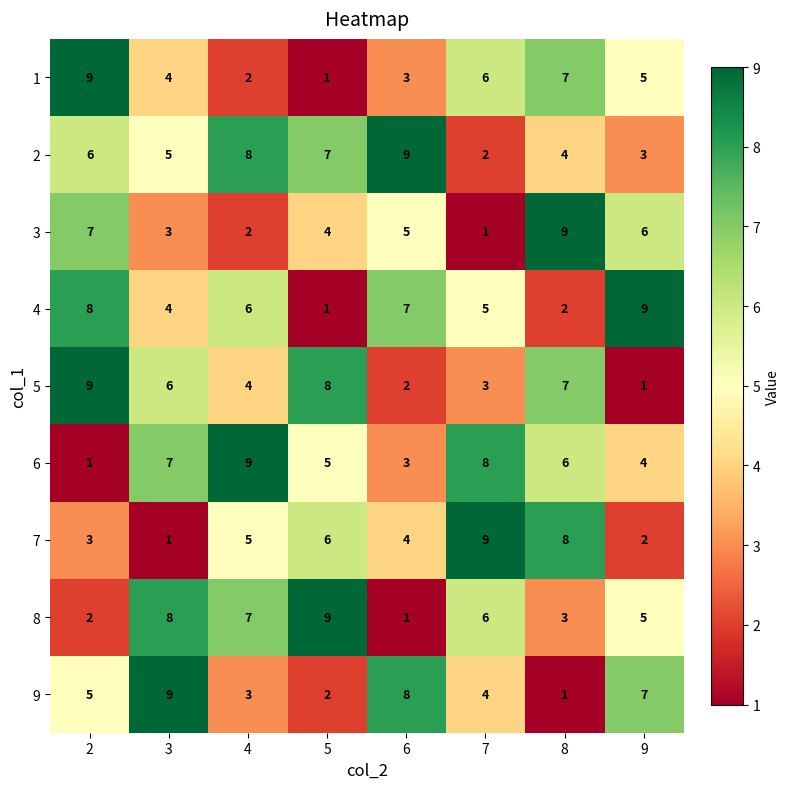

What is the total value across all series at 5?

43